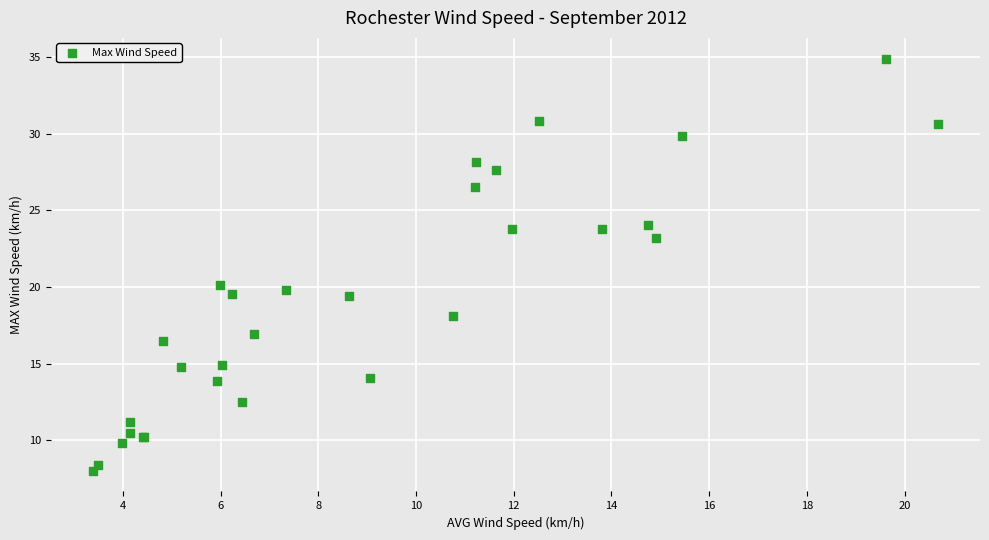

What Y value in the scatter plot is closest to 21?

20.1